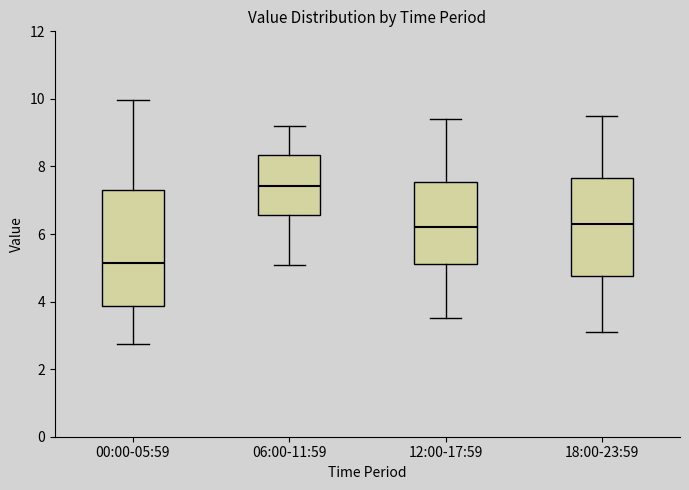

Where is the lower edge of the box for 12:00-17:59 on the y-axis? The values are not printed on the chart, so give them approximately, as read against the axis.

5.2